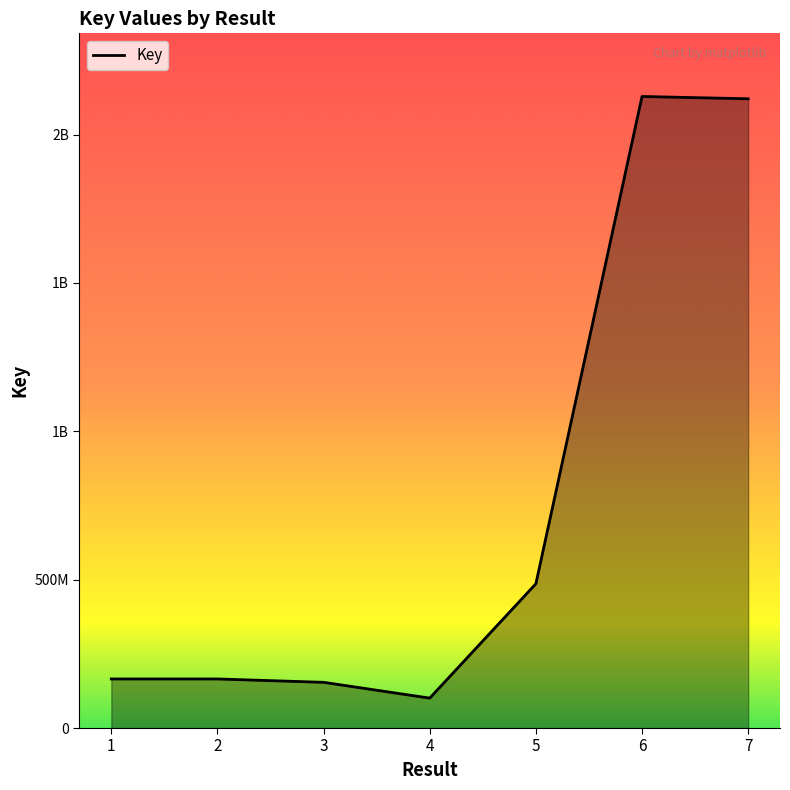

Does the chart have visible grid lines?

No